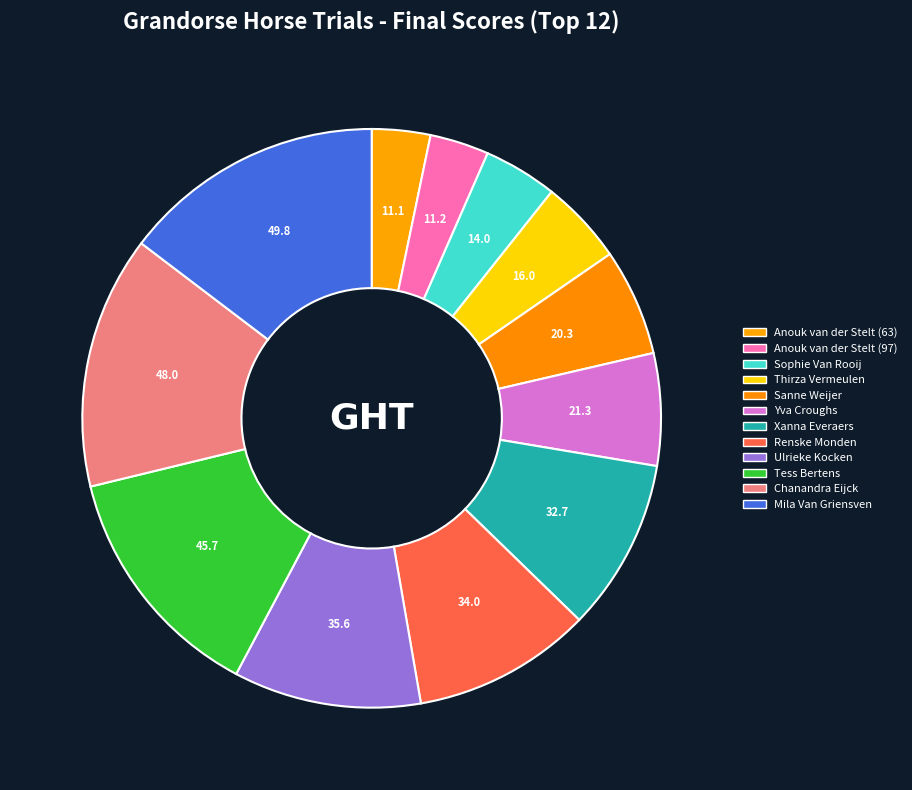

Is Sanne Weijer the majority of the pie?

No